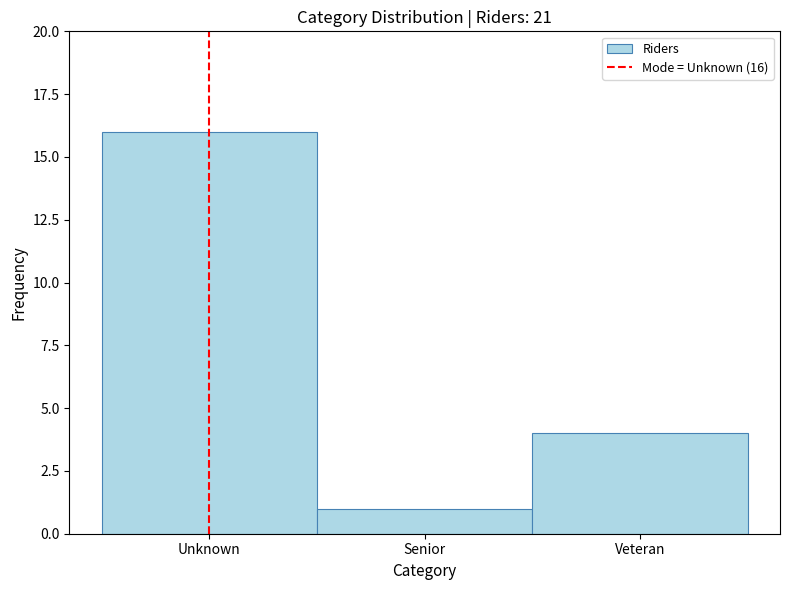

Reading left to right, what are all the values shown in this chart?

16	1	4